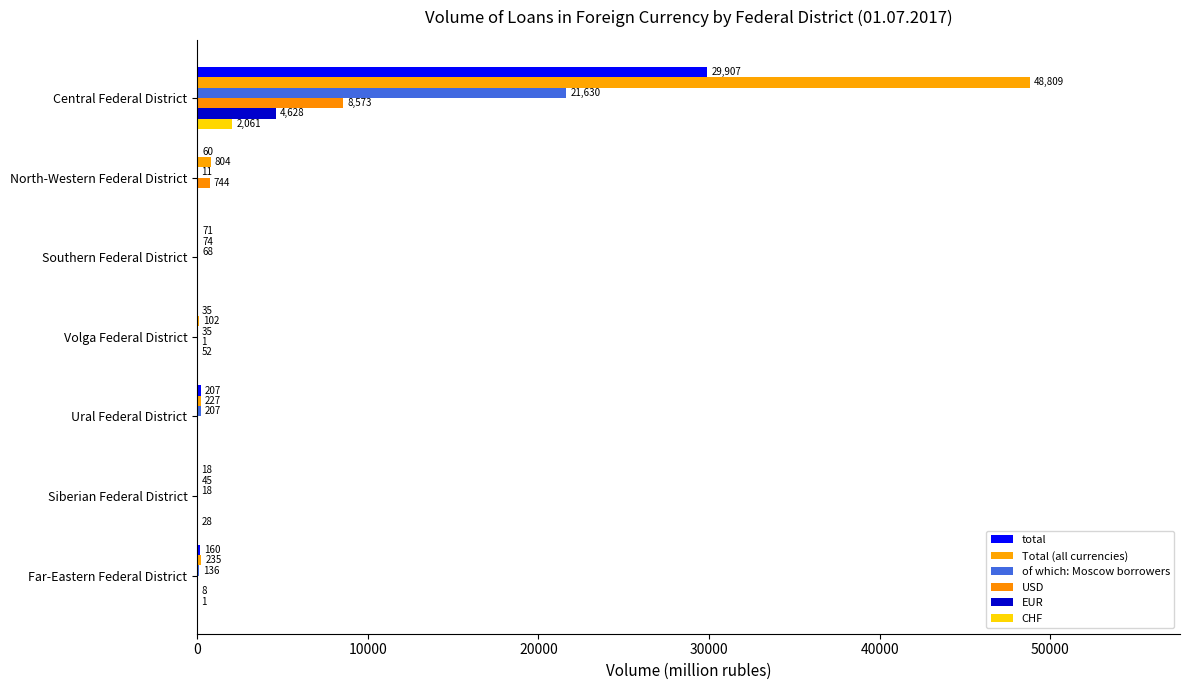

What is the sum of all USD values?

9318